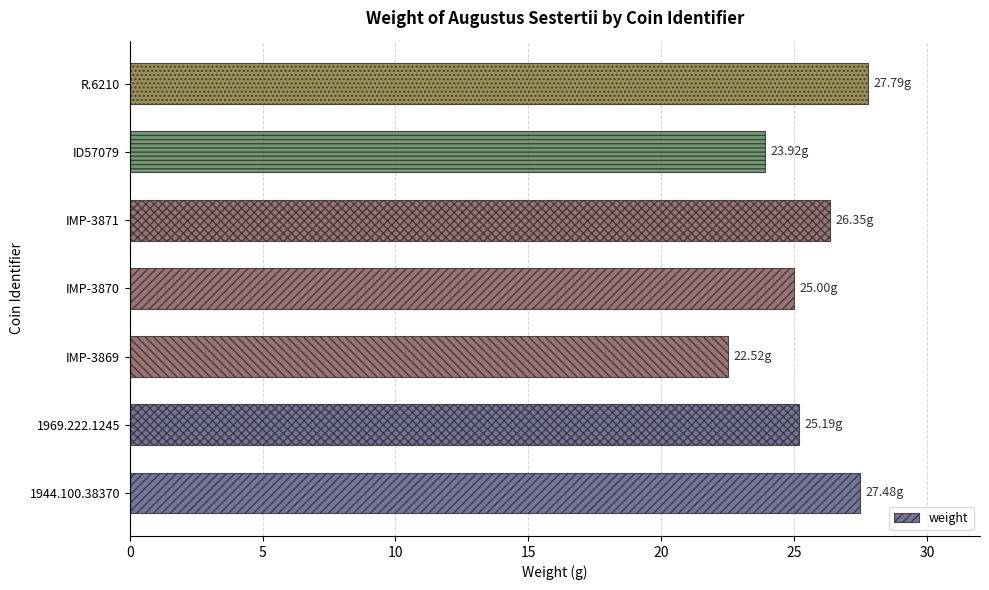

Which label corresponds to the smallest value in the chart?

IMP-3869